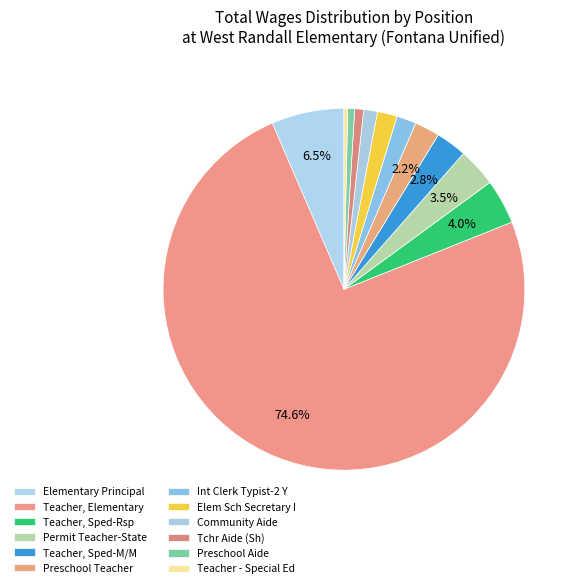

Is there a majority slice in this chart?

Yes